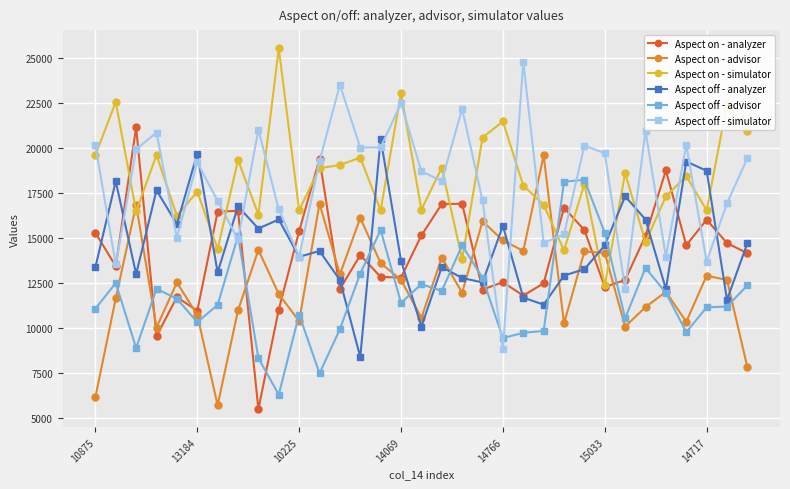

What is the sum of all Aspect off - advisor values?

389204